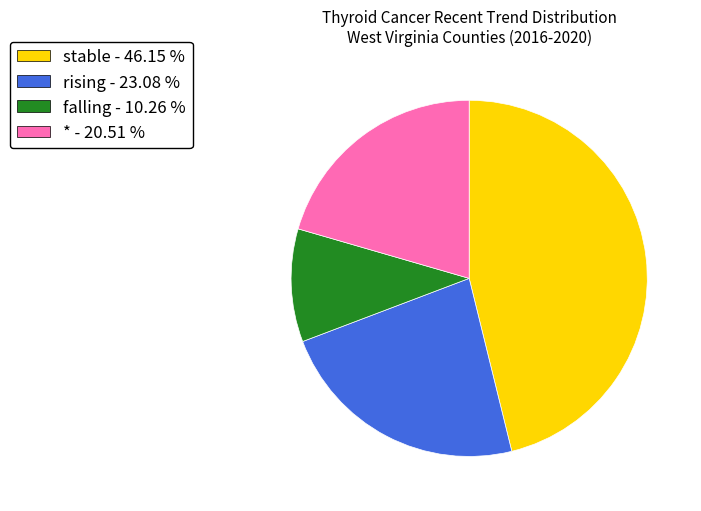

The stable slice represents 46% of the pie. True or false?

True